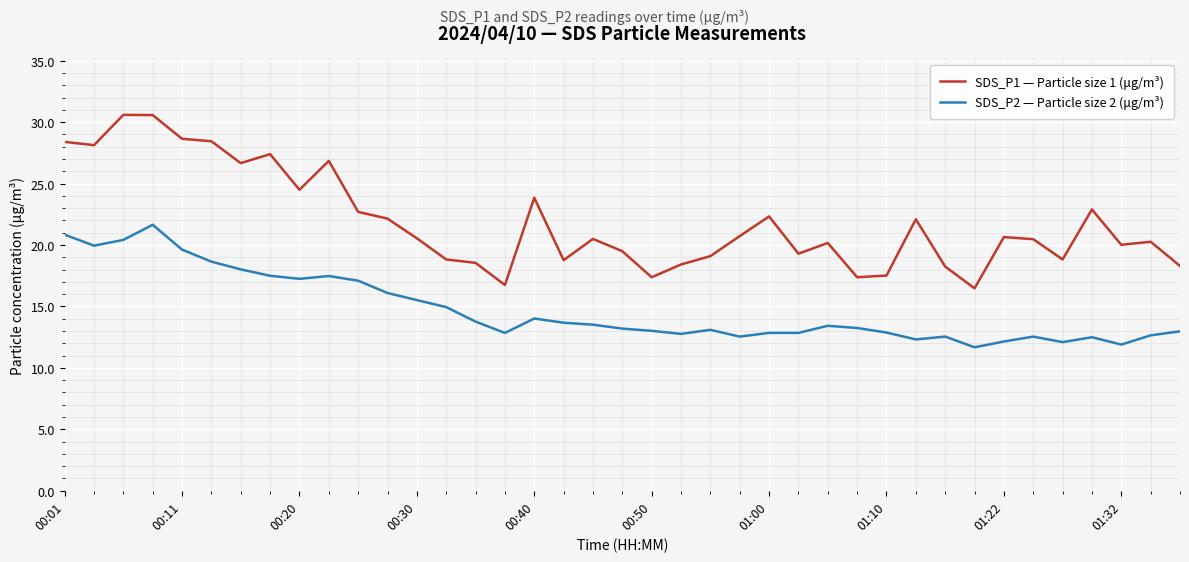

True or false: SDS_P2 — Particle size 2 (μg/m³) and SDS_P1 — Particle size 1 (μg/m³) cross at least once.

False